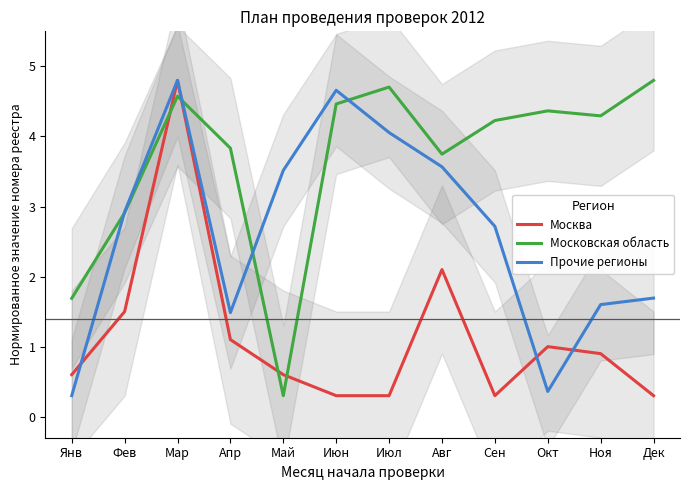

The Москва series shows 0.2 at Ноя. True or false?

False